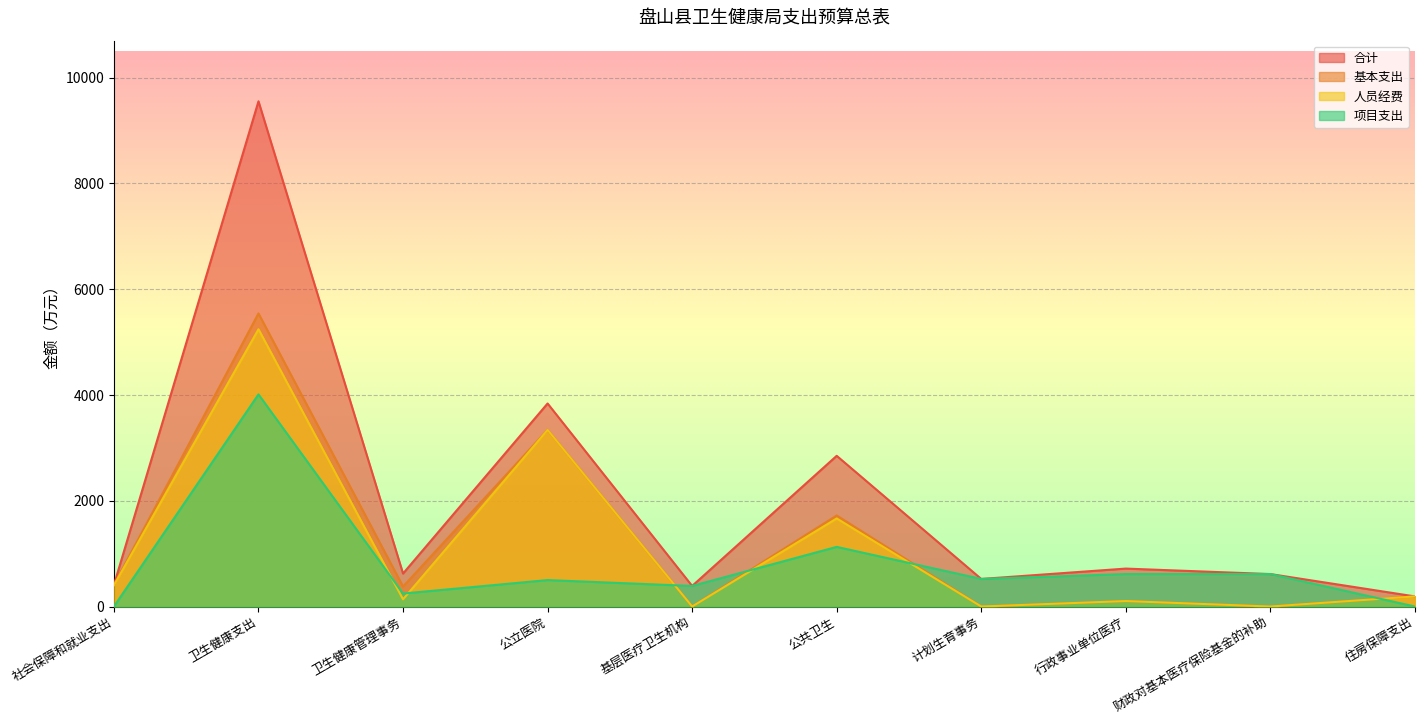

True or false: 人员经费 has more than 2 points higher than both neighbors.

True